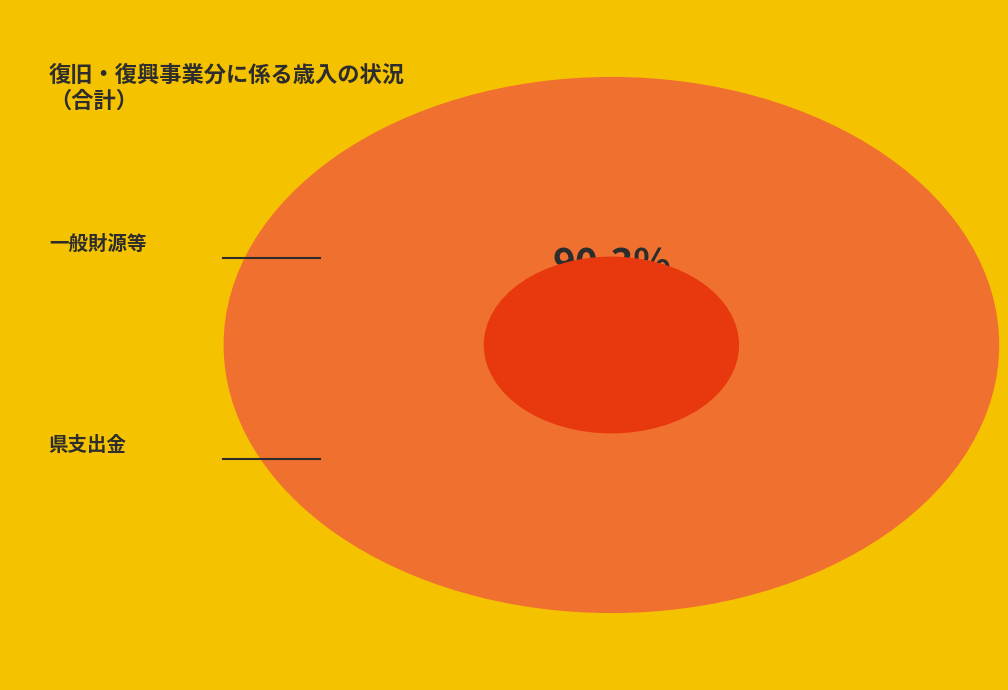

Combined, do 一般財源等 and 地方債 account for over 50%?

Yes